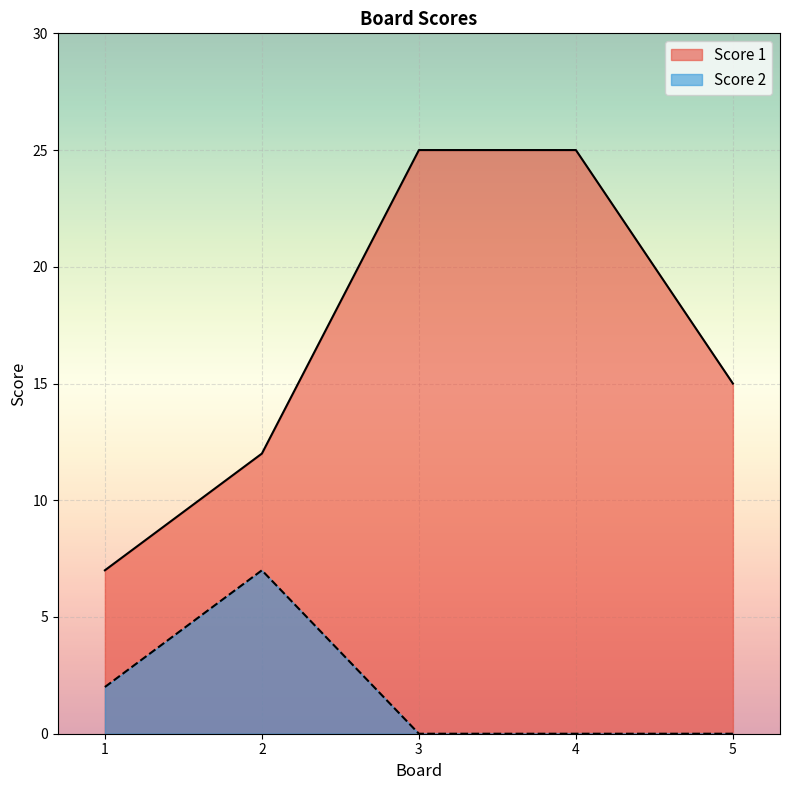

At 1, list the series in order from largest to smallest.

Score 1, Score 2